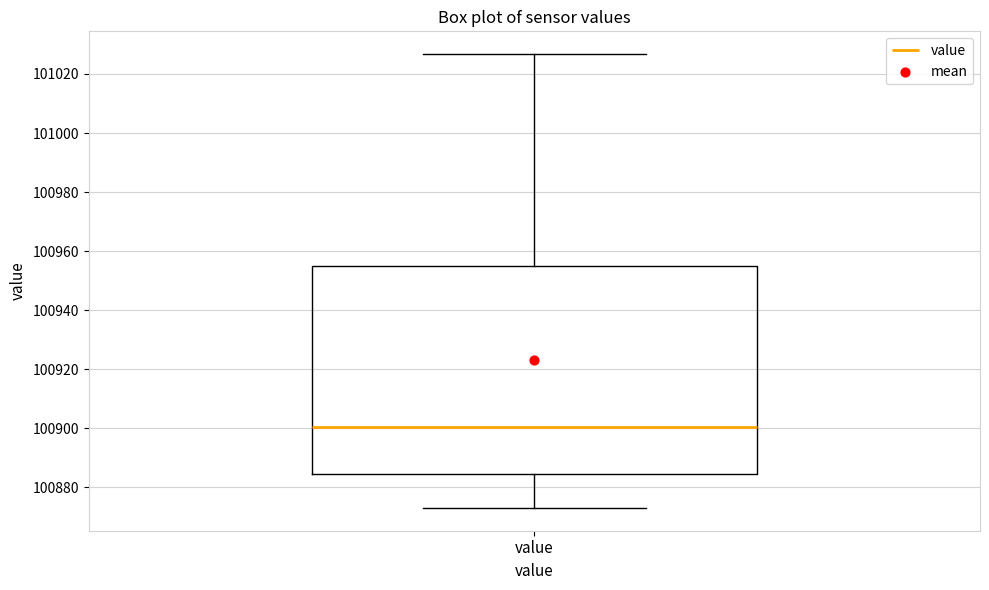

Read this box plot against the y-axis: the position of the median line, the range covered by the box, and the ends of both whiskers. The values are not printed on the chart, so give them approximately, as read against the axis.

median 100900, box 100884 to 100956, whiskers 100874 to 101026